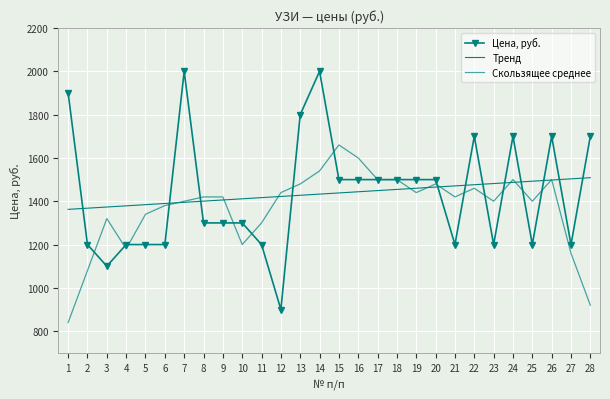

Where is the first local maximum for Скользящее среднее?

3